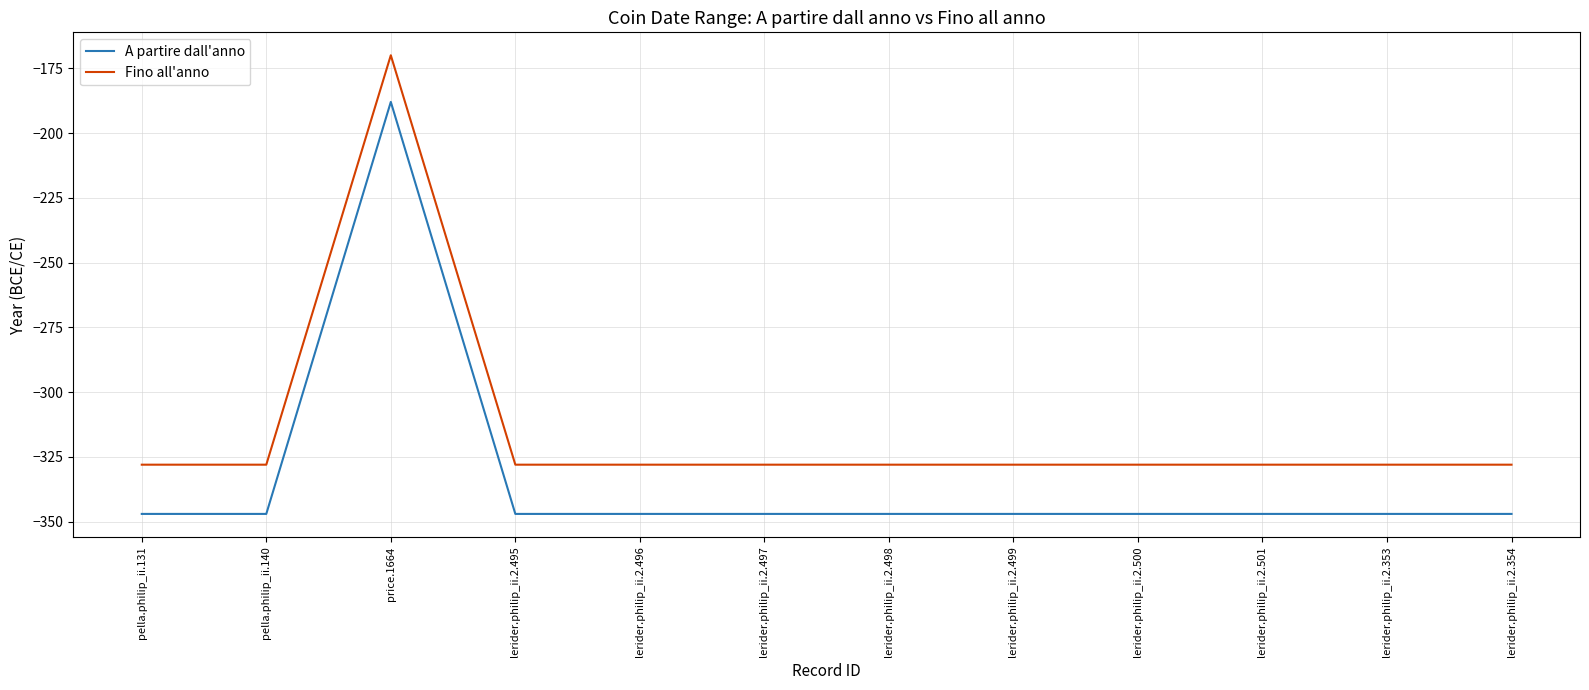

Reading left to right, extract all data points from this chart.

A partire dall'anno: -347	-347	-188	-347	-347	-347	-347	-347	-347	-347	-347	-347
Fino all'anno: -328	-328	-170	-328	-328	-328	-328	-328	-328	-328	-328	-328